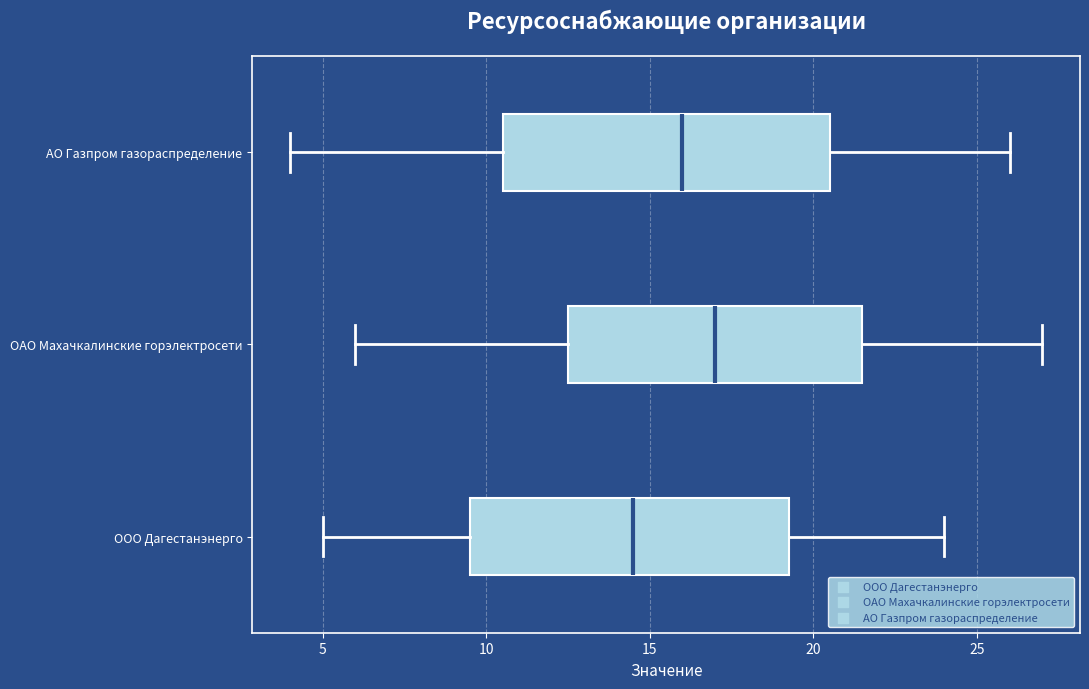

Where is the left edge of the box for ОАО Махачкалинские горэлектросети on the x-axis? The values are not printed on the chart, so give them approximately, as read against the axis.

12.5